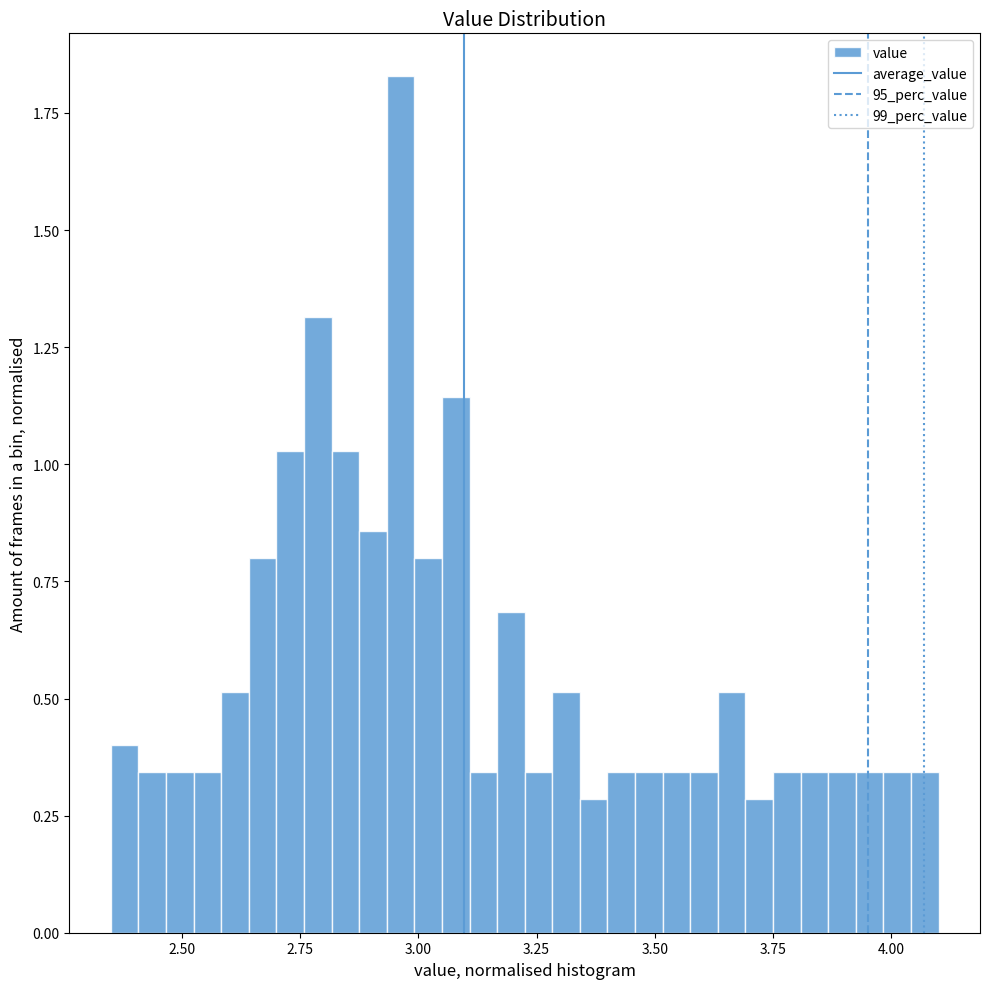

Around what value on the x-axis is the tallest bar? Give the approximate position of its centre, as read against the axis.

2.95